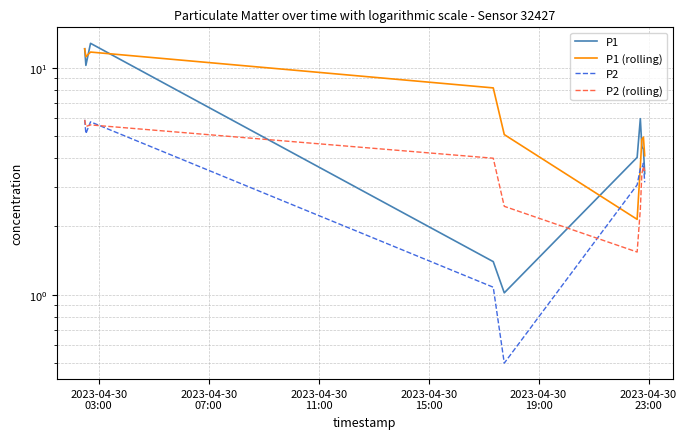

What is the label of the 9th point from the right?

2023-04-30
07:00